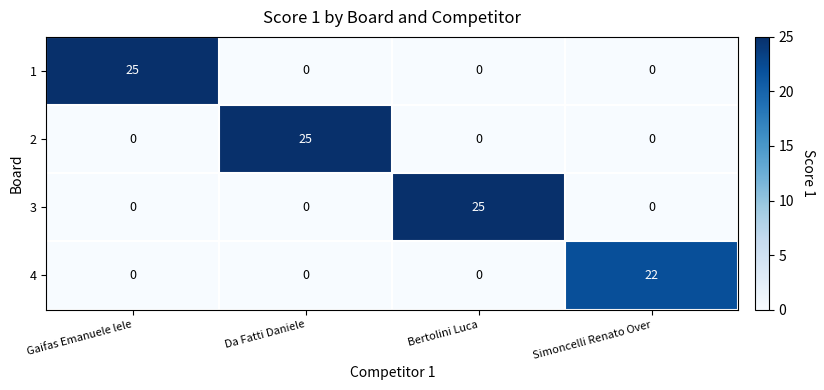

How many 4 values are between 0 and 22?

4